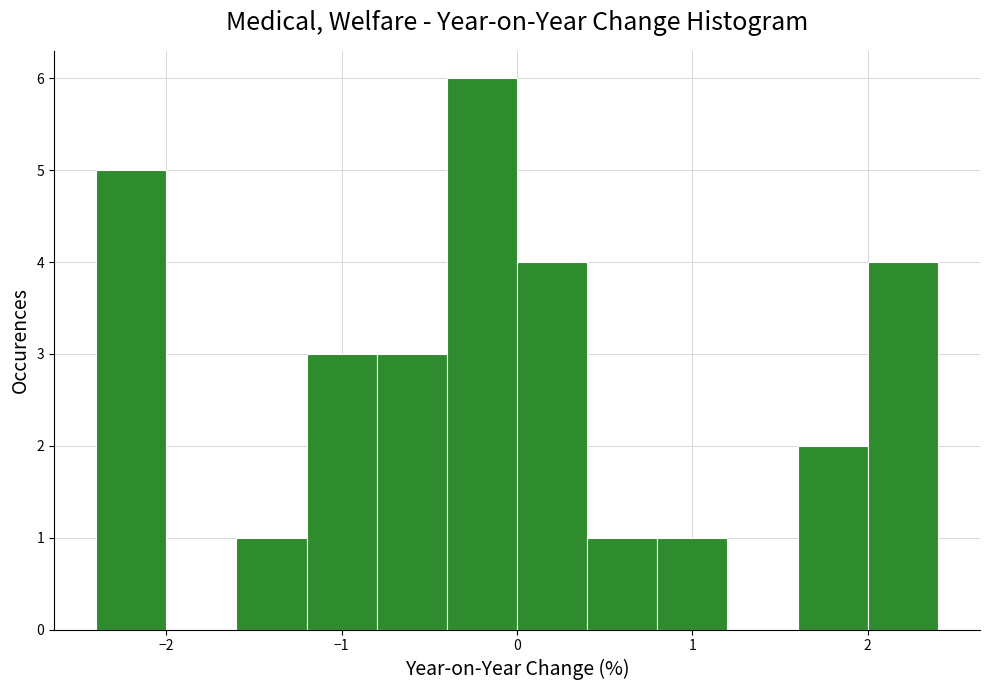

Reading left to right, transcribe this chart: for each bar, give the range it covers on the x-axis and its height. The values are not printed on the chart, so give them approximately, as read against the axis.

-2.4 to -2.0: 5
-2.0 to -1.6: 0
-1.6 to -1.2: 1
-1.2 to -0.8: 3
-0.8 to -0.4: 3
-0.4 to 0.0: 6
0.0 to 0.4: 4
0.4 to 0.8: 1
0.8 to 1.2: 1
1.2 to 1.6: 0
1.6 to 2.0: 2
2.0 to 2.4: 4